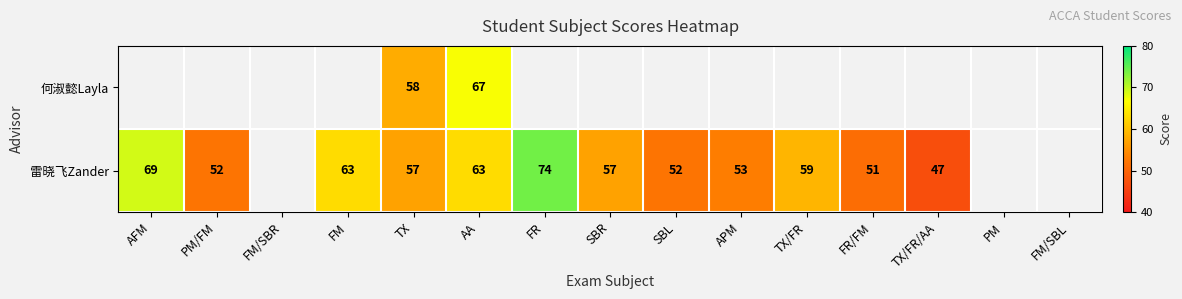

What is the sum of the 雷晓飞Zander values at APM and TX/FR/AA?

100